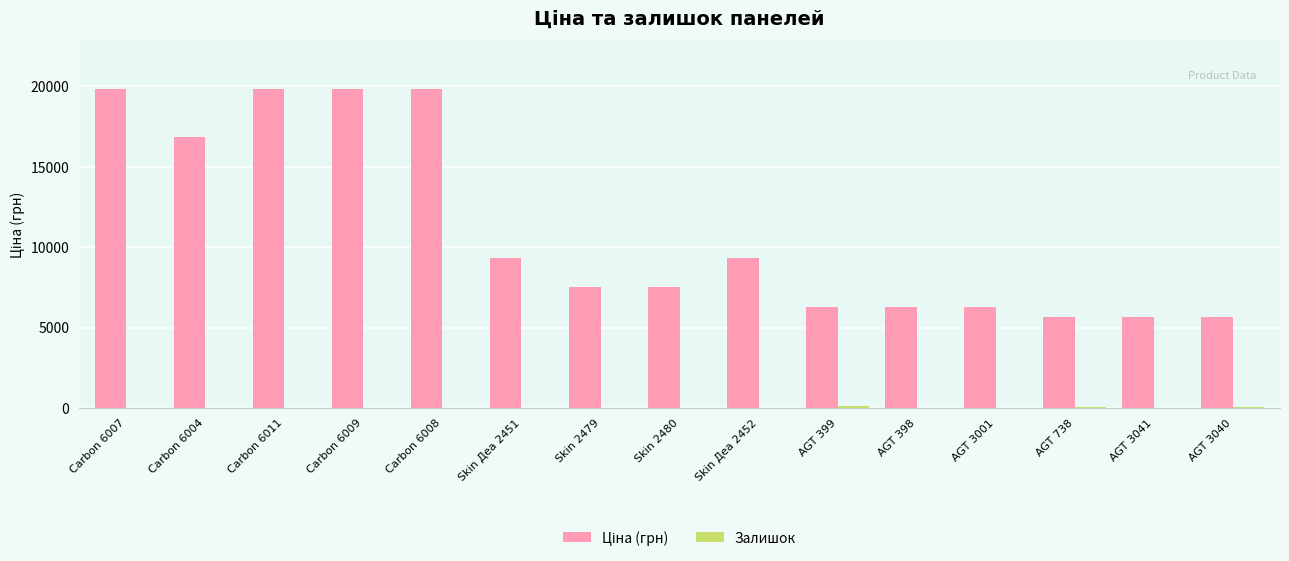

Count the number of data series in this chart.

2